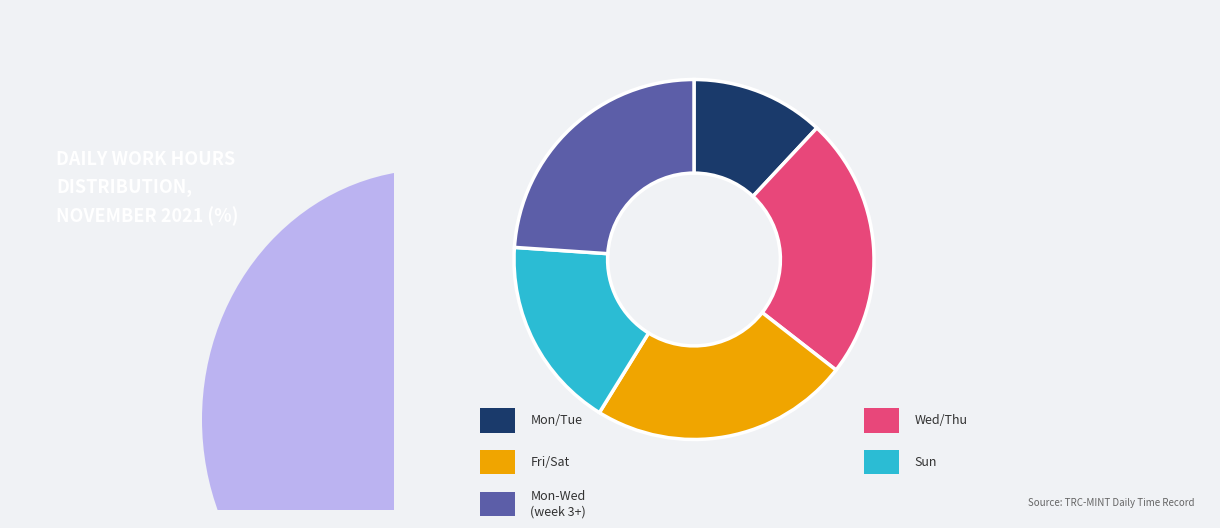

Does any single category account for the majority?

No